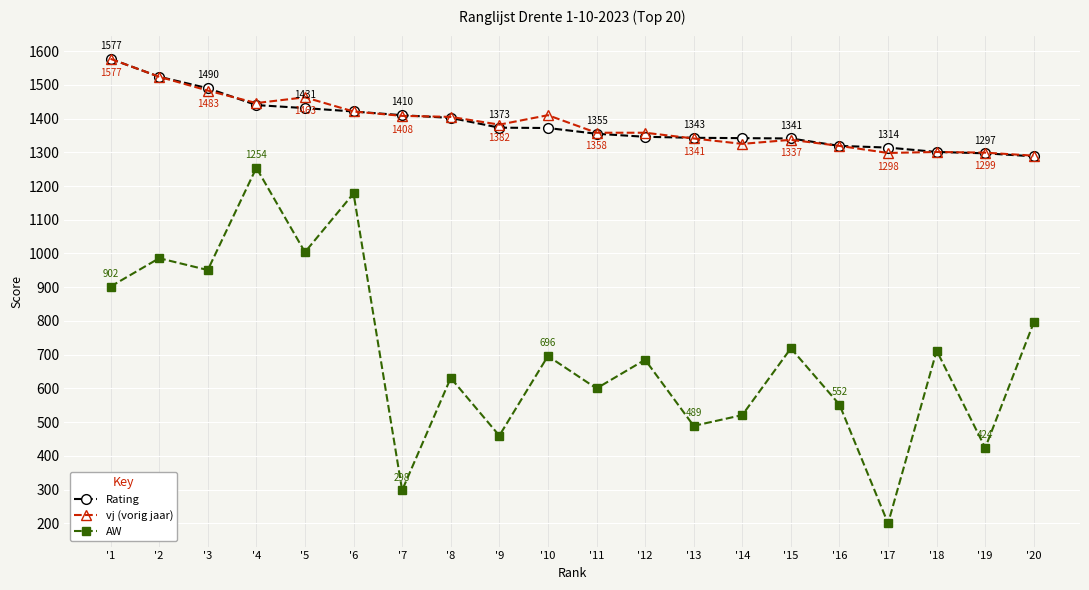

How many series are shown in this chart?

3